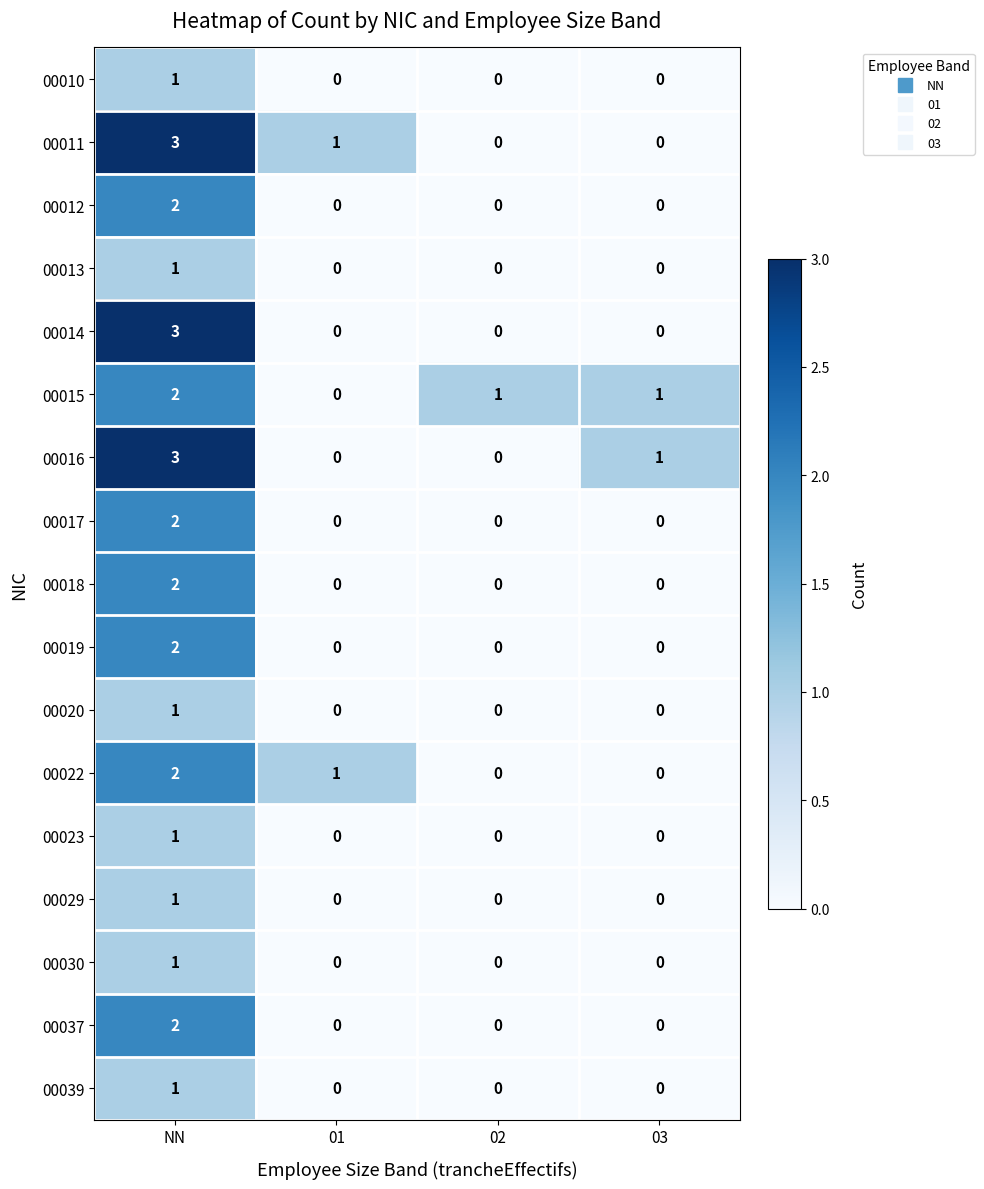

How many 00016 values are between 0 and 3?

4